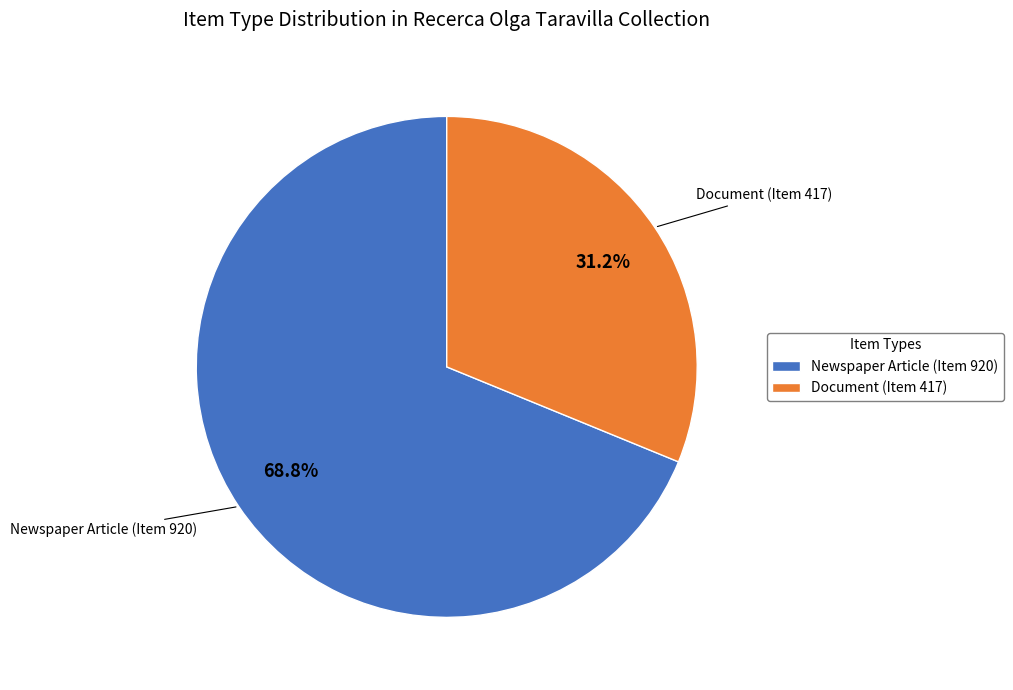

Do Newspaper Article (Item 920) and Document (Item 417) together represent more than half of the pie?

Yes